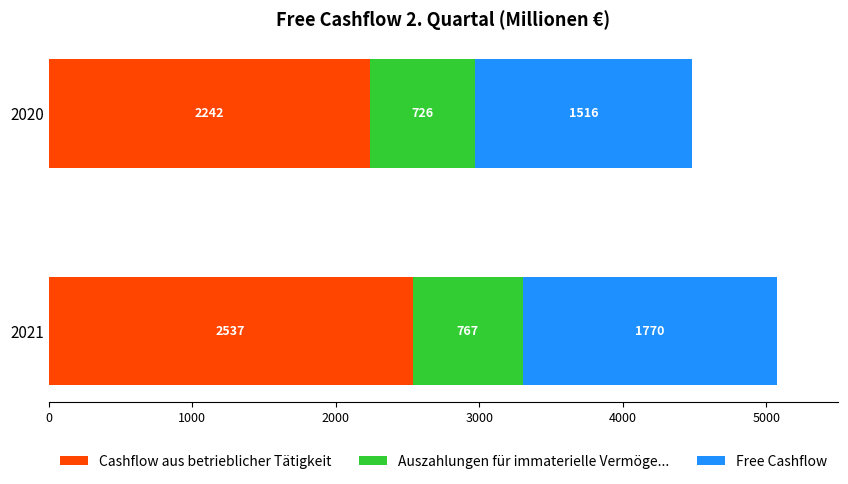

What is the highest value of the Cashflow aus betrieblicher Tätigkeit series?

2537